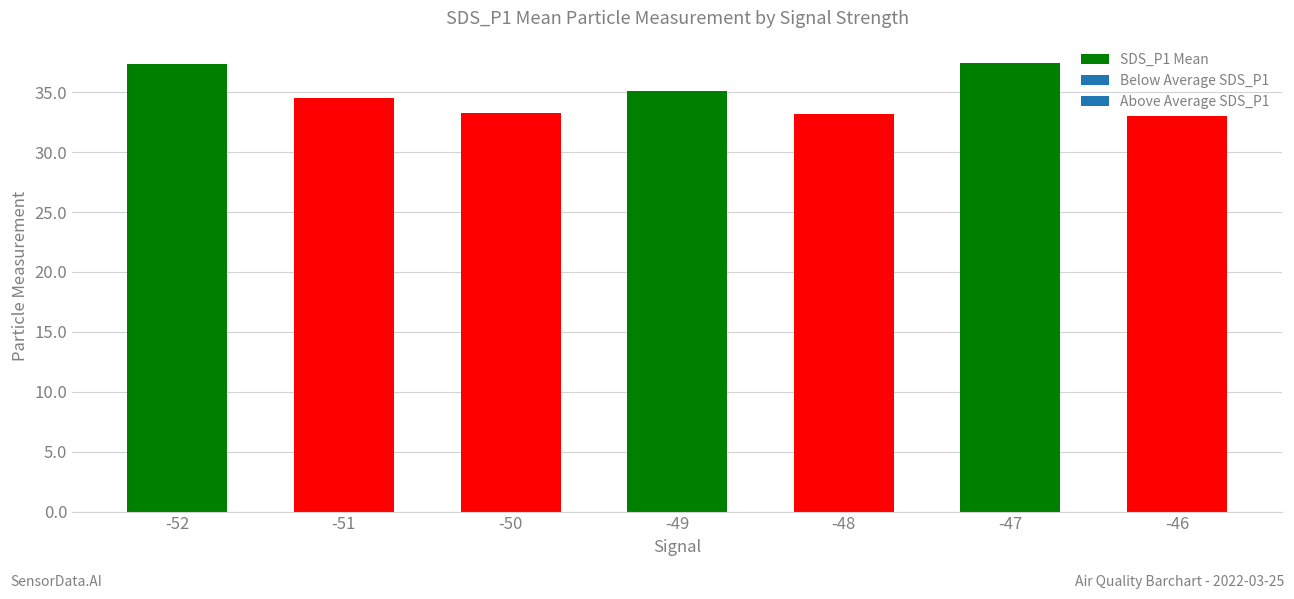

The value at -47 is 37.4. True or false?

True